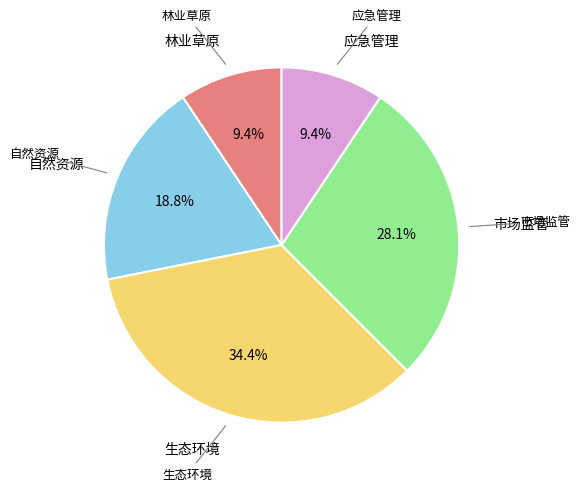

Does any single category account for the majority?

No